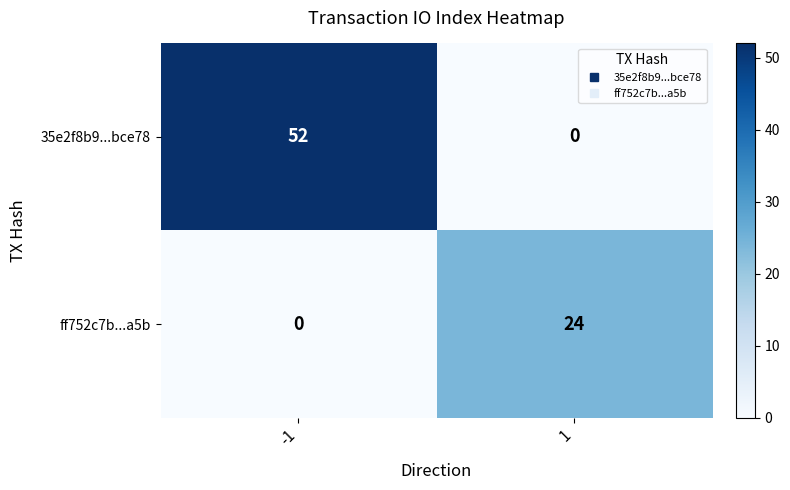

What is the difference between the maximum and minimum values in the ff752c7b...a5b series?

24